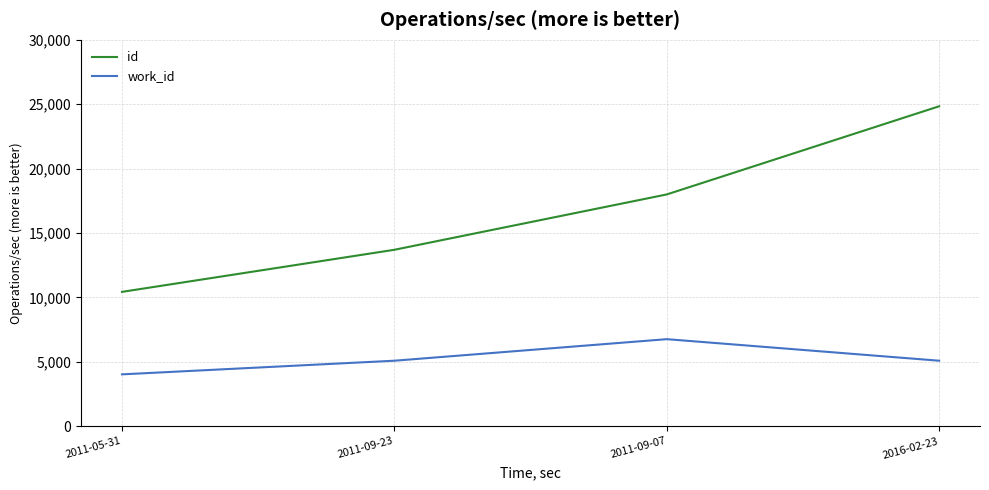

What is the maximum value for id?

24843